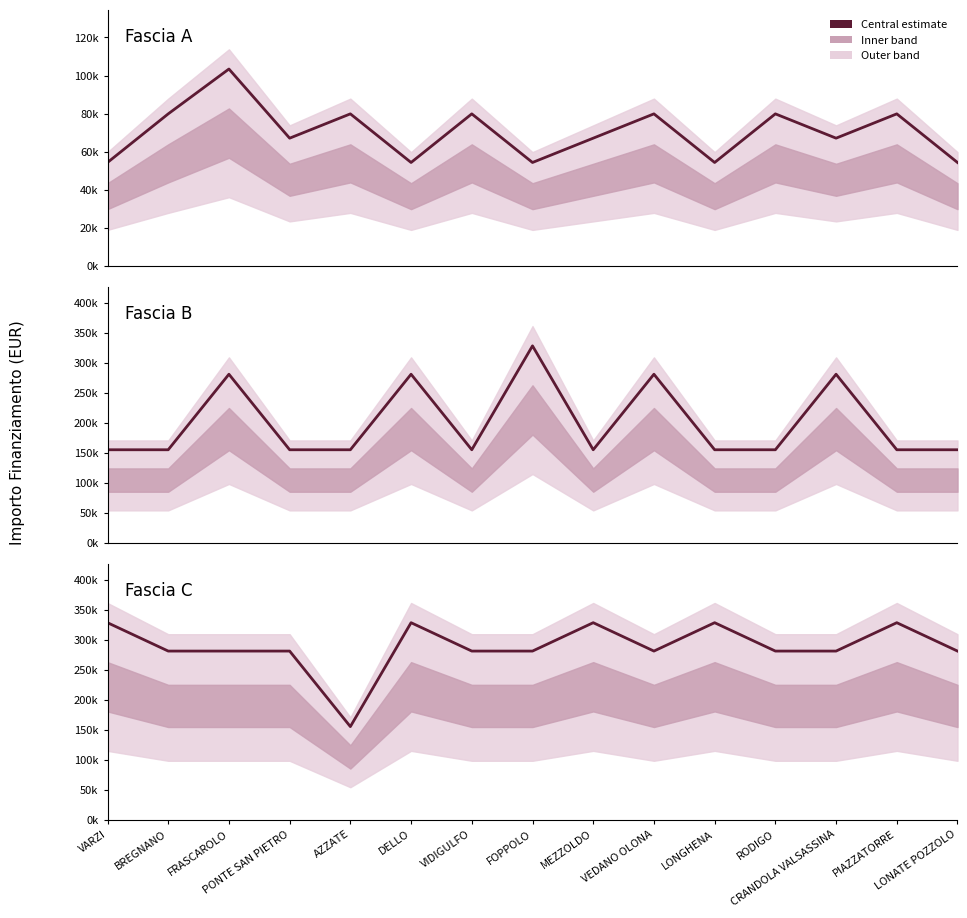

How many interior local valleys does the Fascia A series have?

5